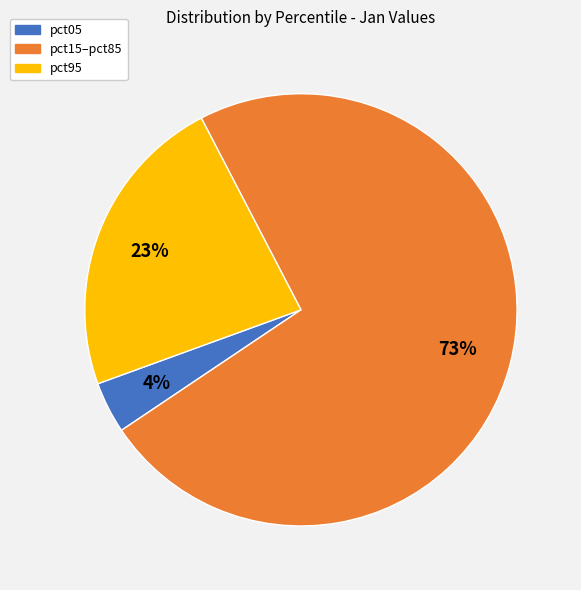

To the nearest percent, what is the difference between the largest and smallest slice percentages?

69%